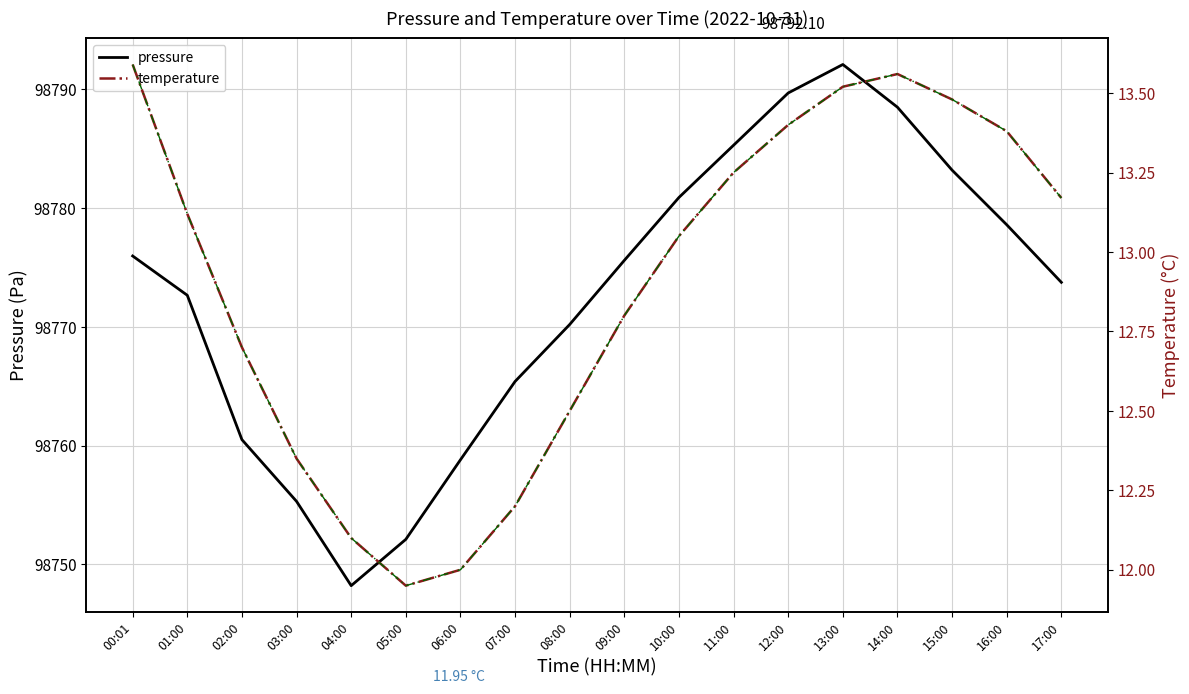

Is it true that temperature equals 13.2 at 11:00?

True